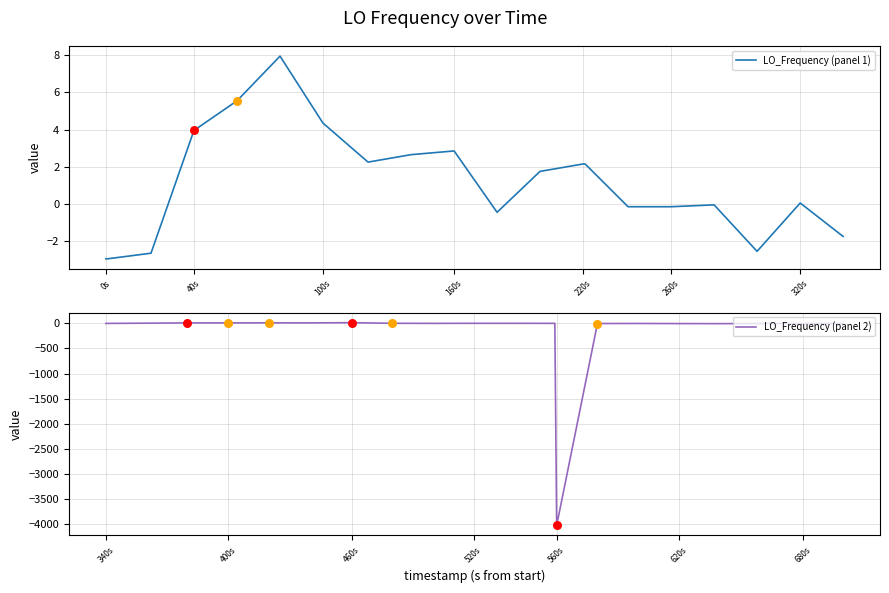

At how many categories does at least one series exceed -3130?

20